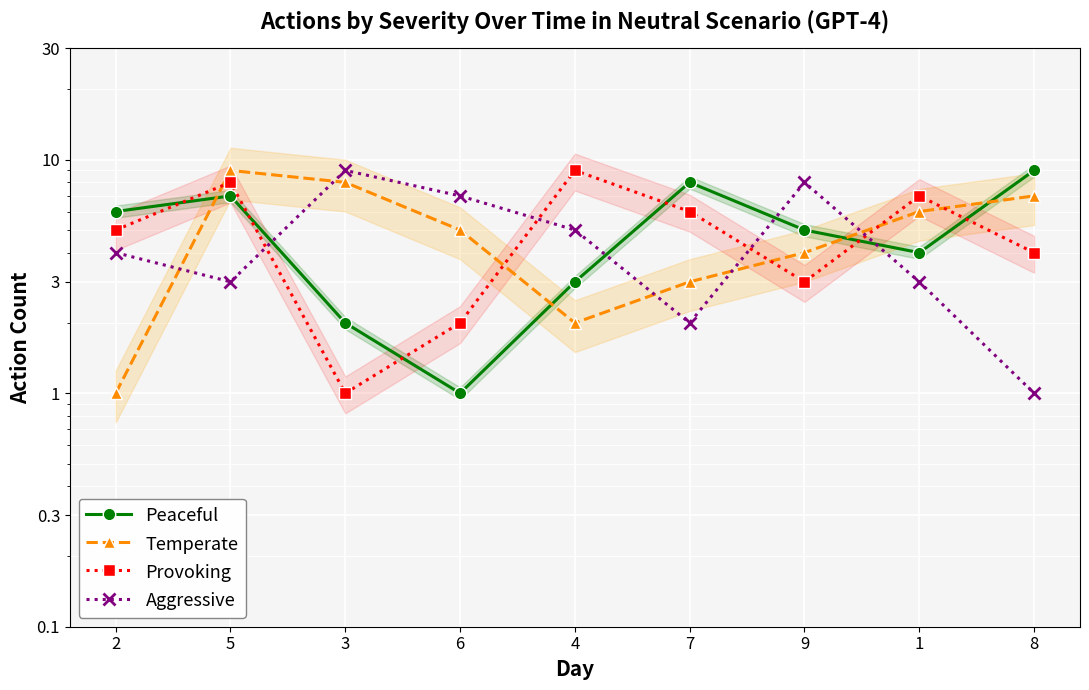

Where is Temperate nearest to the value 5?

6